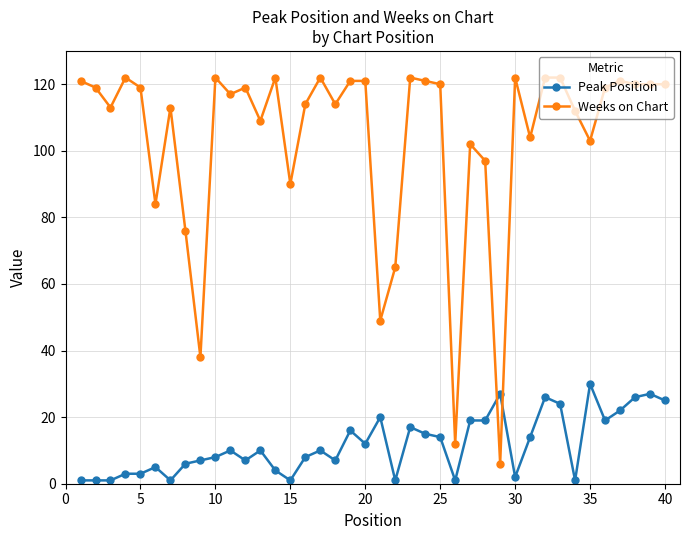

How many lines are shown in the chart?

2